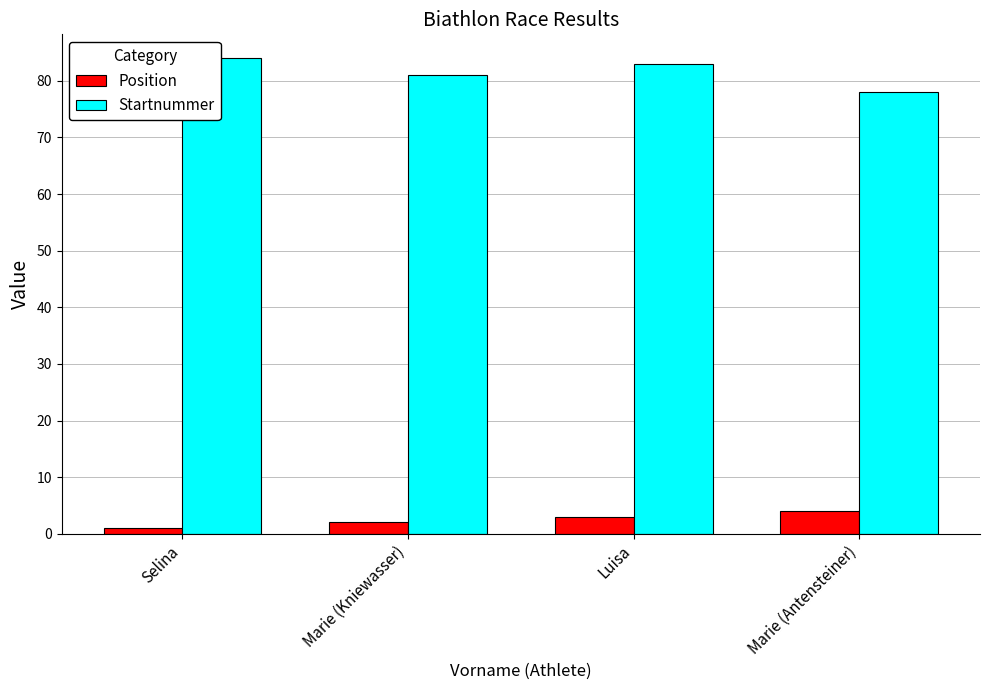

Which series has the widest spread of values?

Startnummer